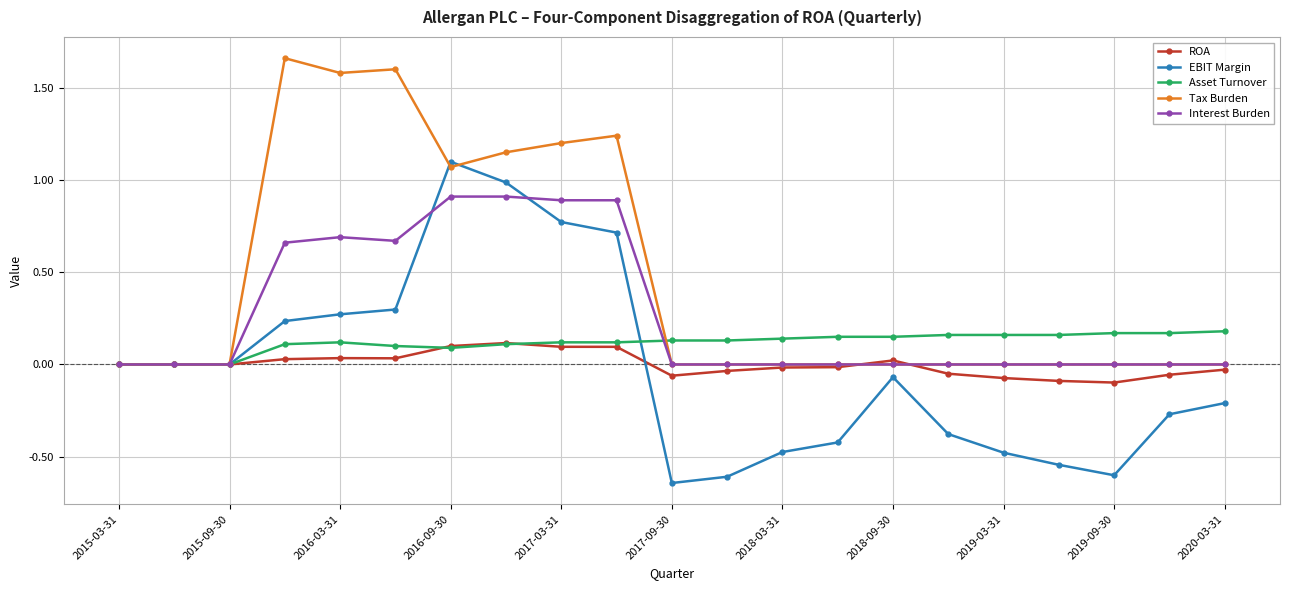

What is the highest value of the Interest Burden series?

0.9